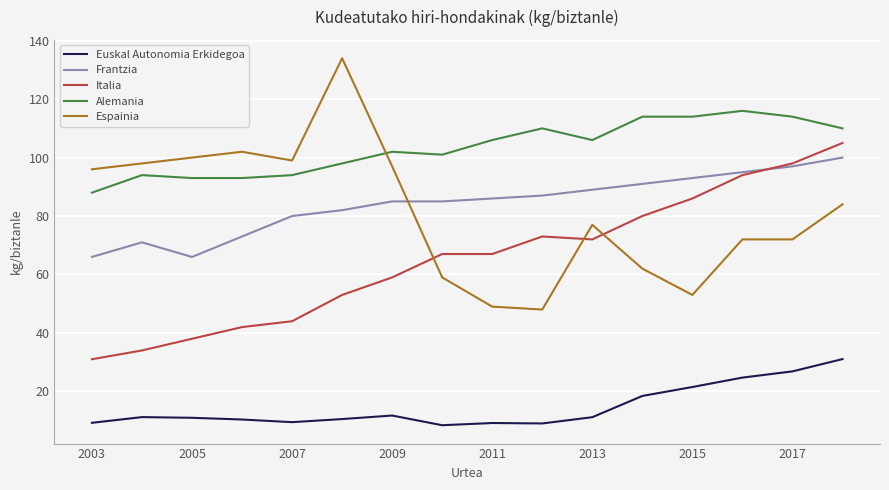

What is the average value of the Euskal Autonomia Erkidegoa series?

14.6